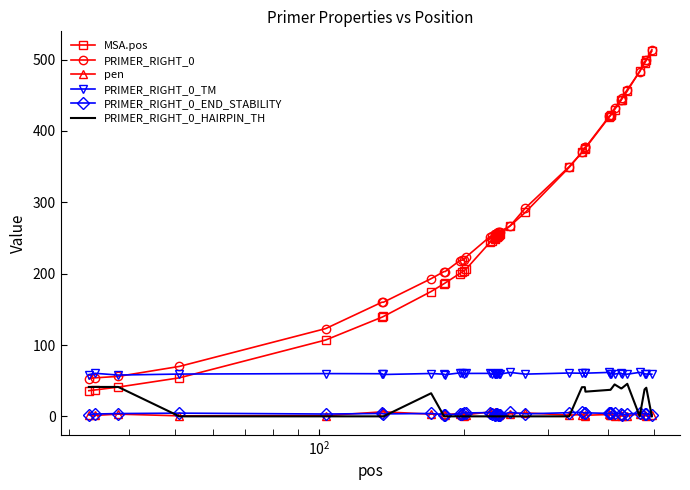

True or false: PRIMER_RIGHT_0_HAIRPIN_TH and PRIMER_RIGHT_0 intersect in this chart.

False